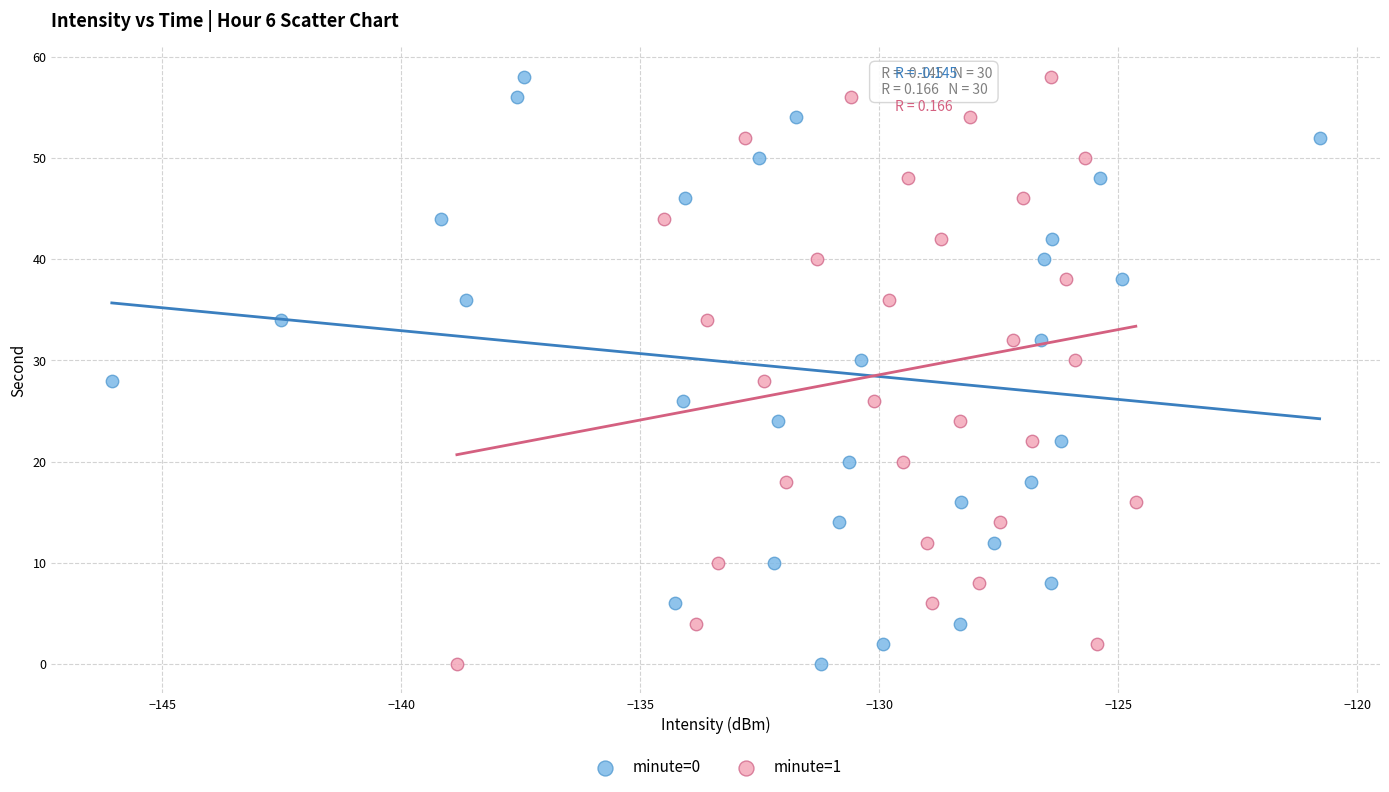

What are all the series names shown in the legend?

minute=0, minute=1